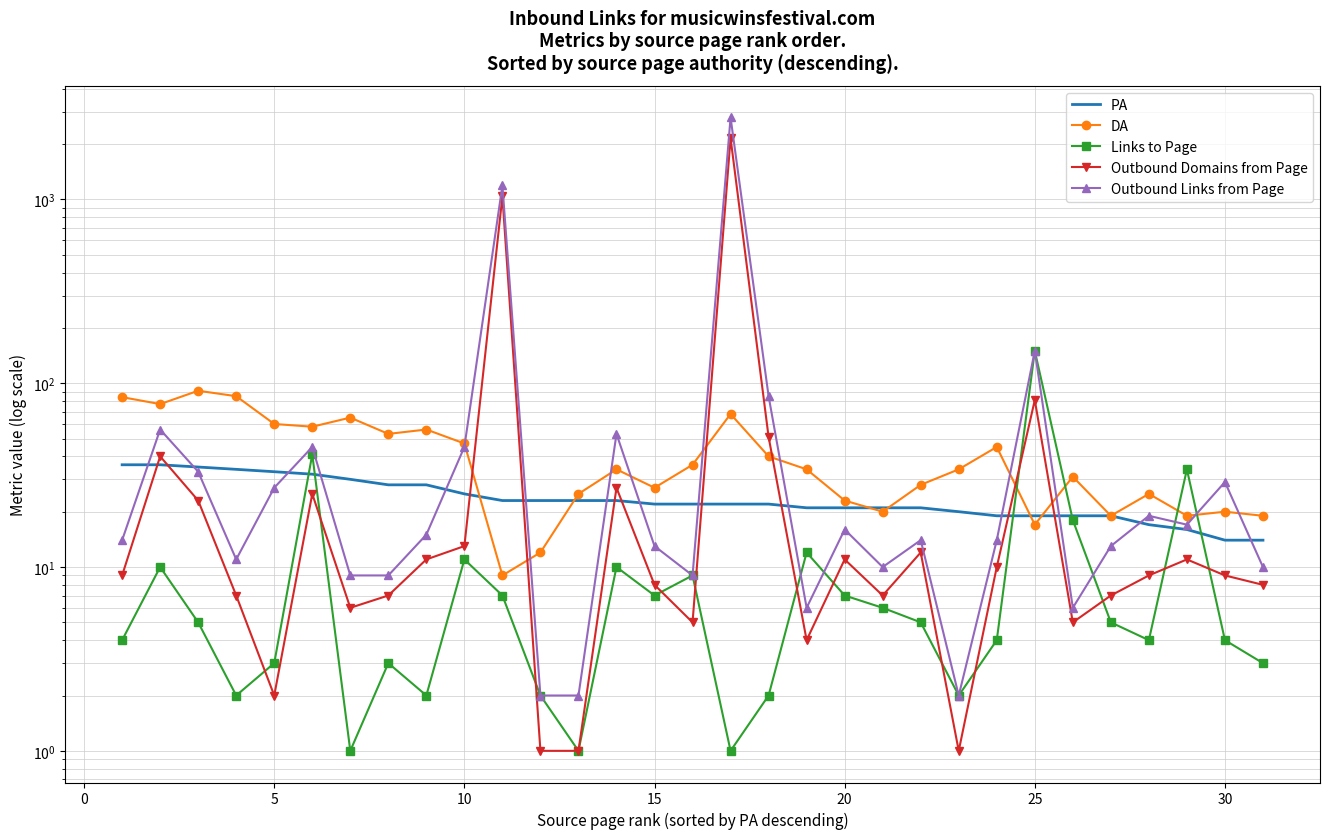

What is the difference between the maximum and minimum values in the DA series?

82